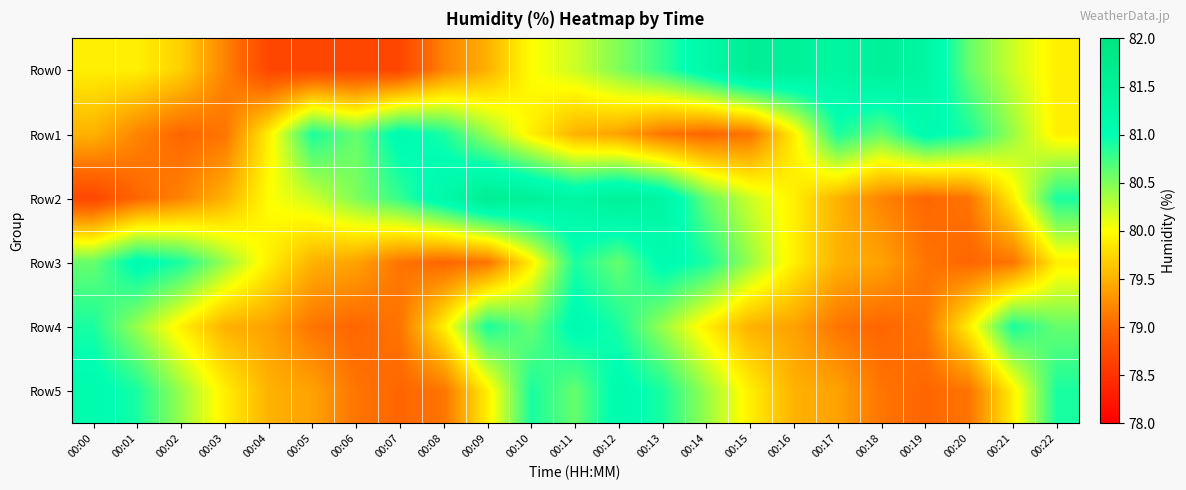

At how many categories does at least one series exceed 79?

23